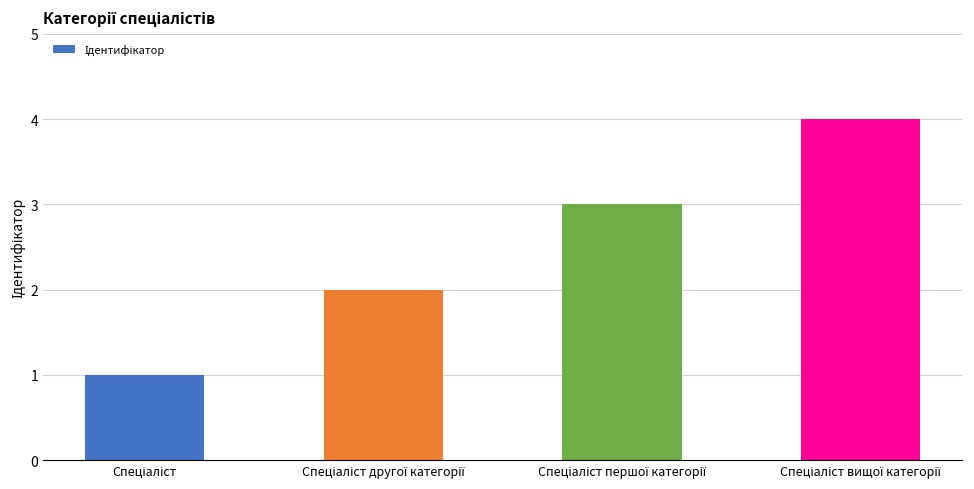

Count the values in the range 2 to 4.

3